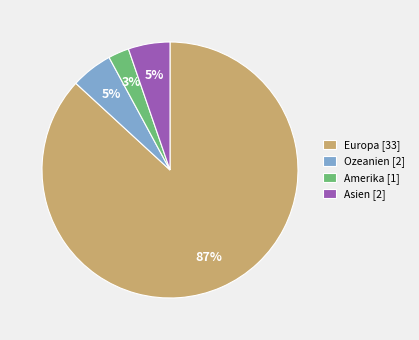

True or false: Europa [33] accounts for 87% of the total.

True